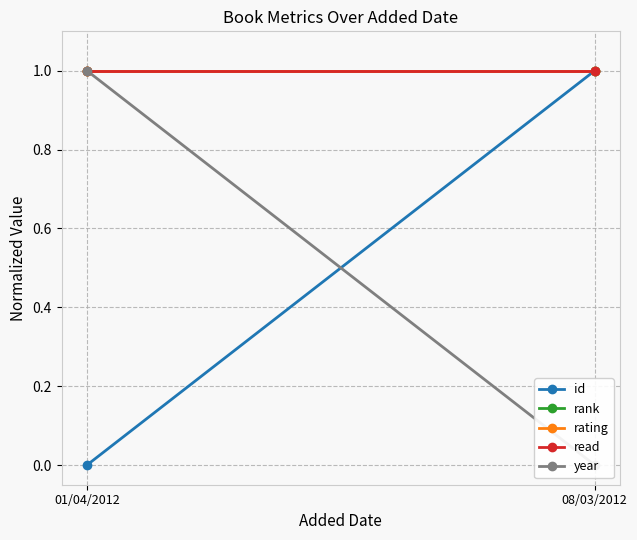

The value of read at 01/04/2012 is 0. True or false?

False